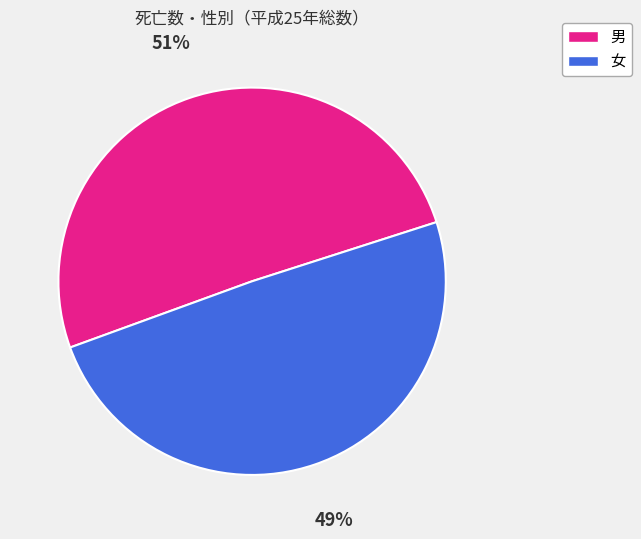

Is the sum of 女 and 男 greater than half?

Yes